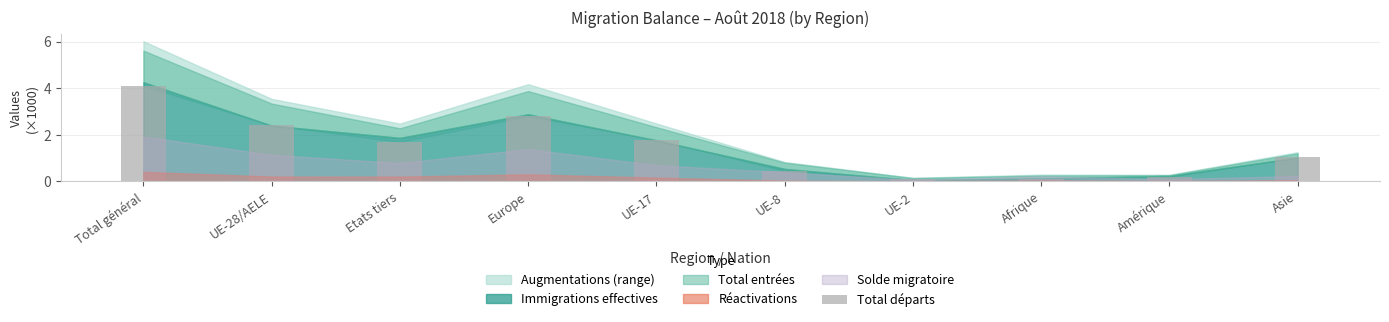

Between UE-8 and UE-2, which is larger?

UE-8